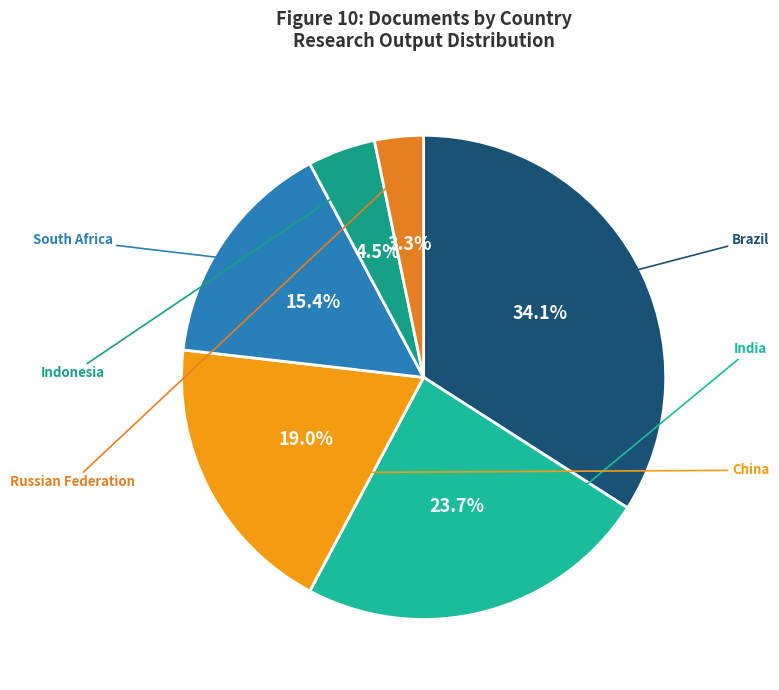

To the nearest percent, what is the difference between the largest and smallest slice percentages?

31%